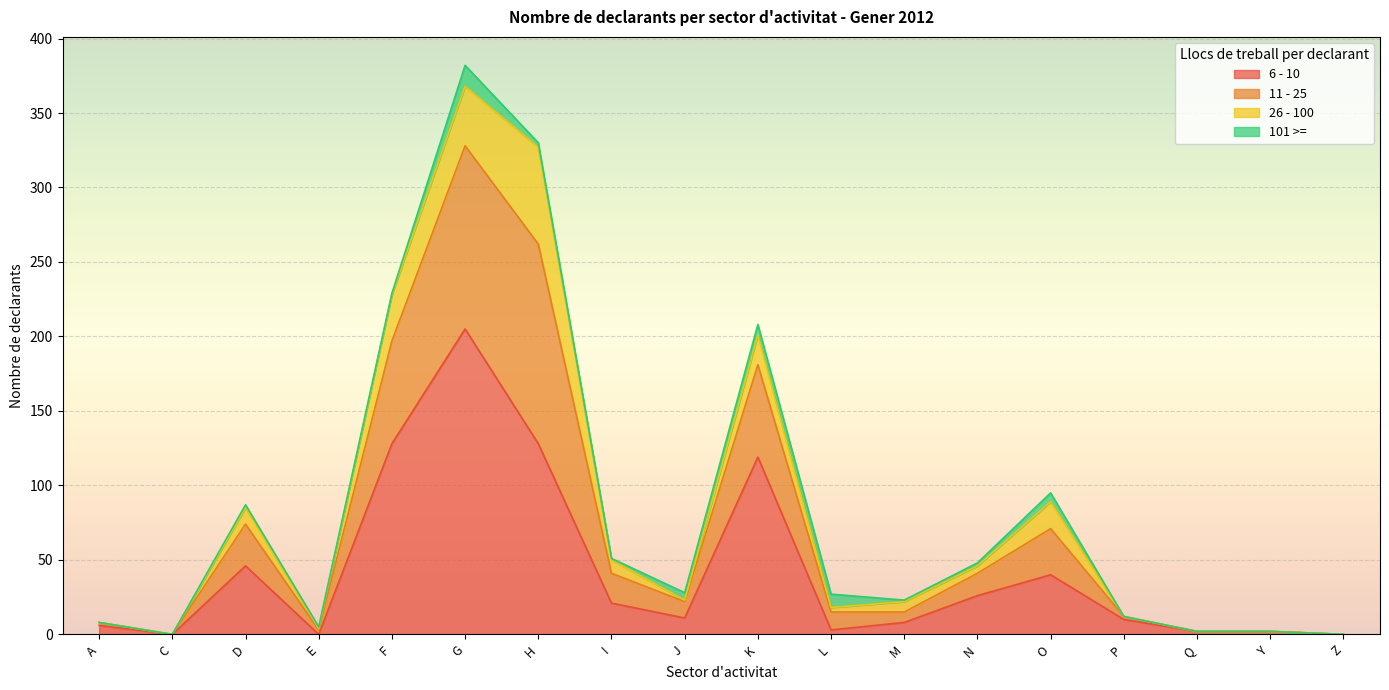

What is the total value across all series at O?

95